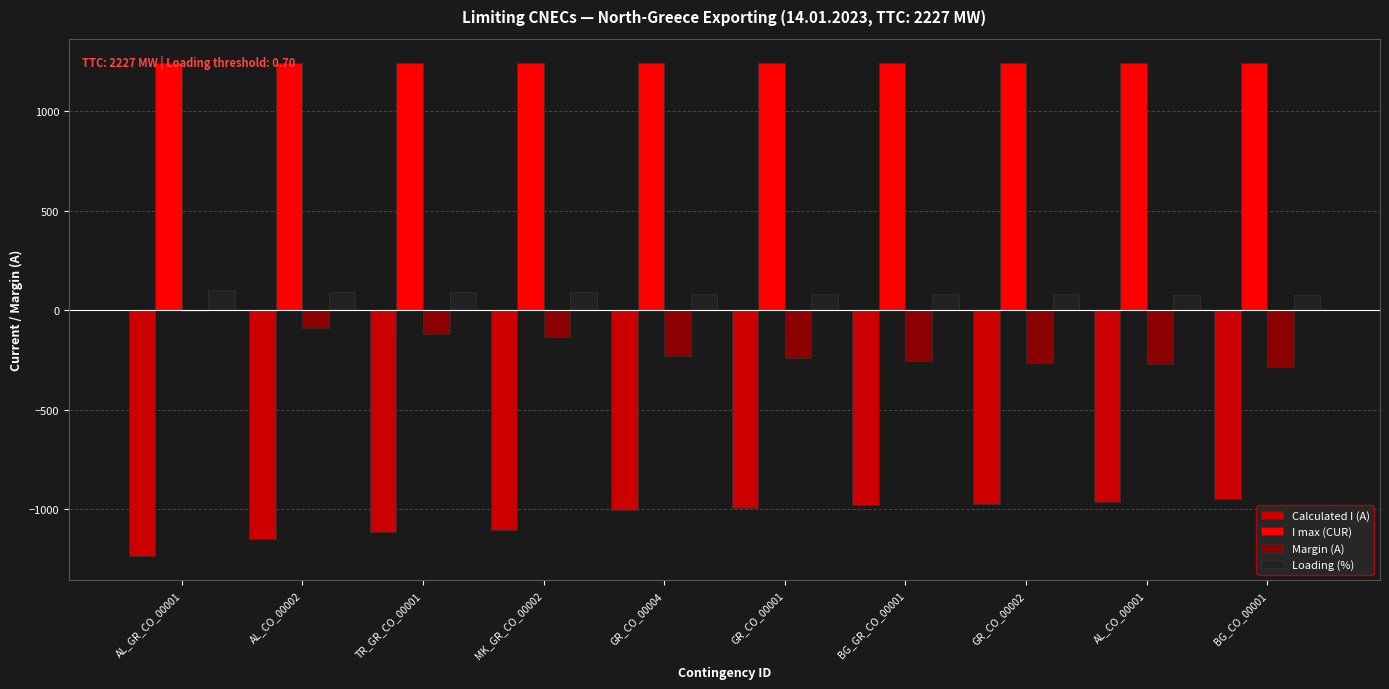

Is the value of I max (CUR) at BG_GR_CO_00001 greater than the value of Loading (%) at AL_CO_00001?

Yes